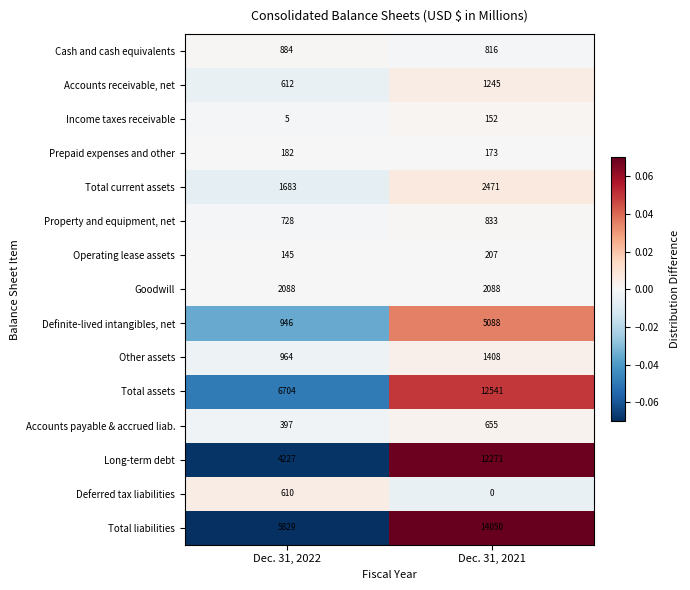

What is the difference between the highest and lowest values at Dec. 31, 2021?

14050